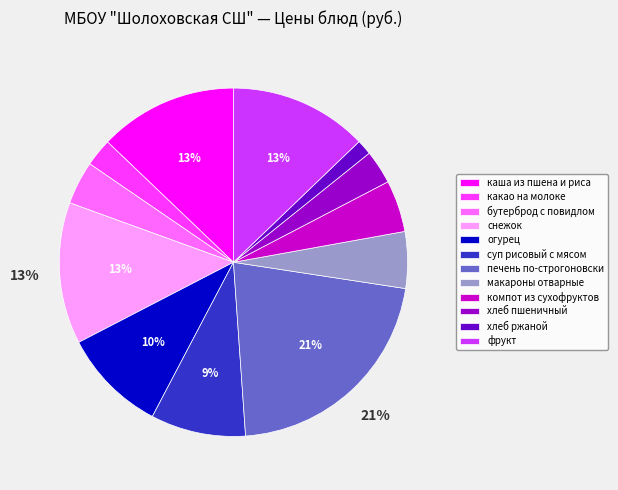

Is there any slice that represents more than half of the pie?

No